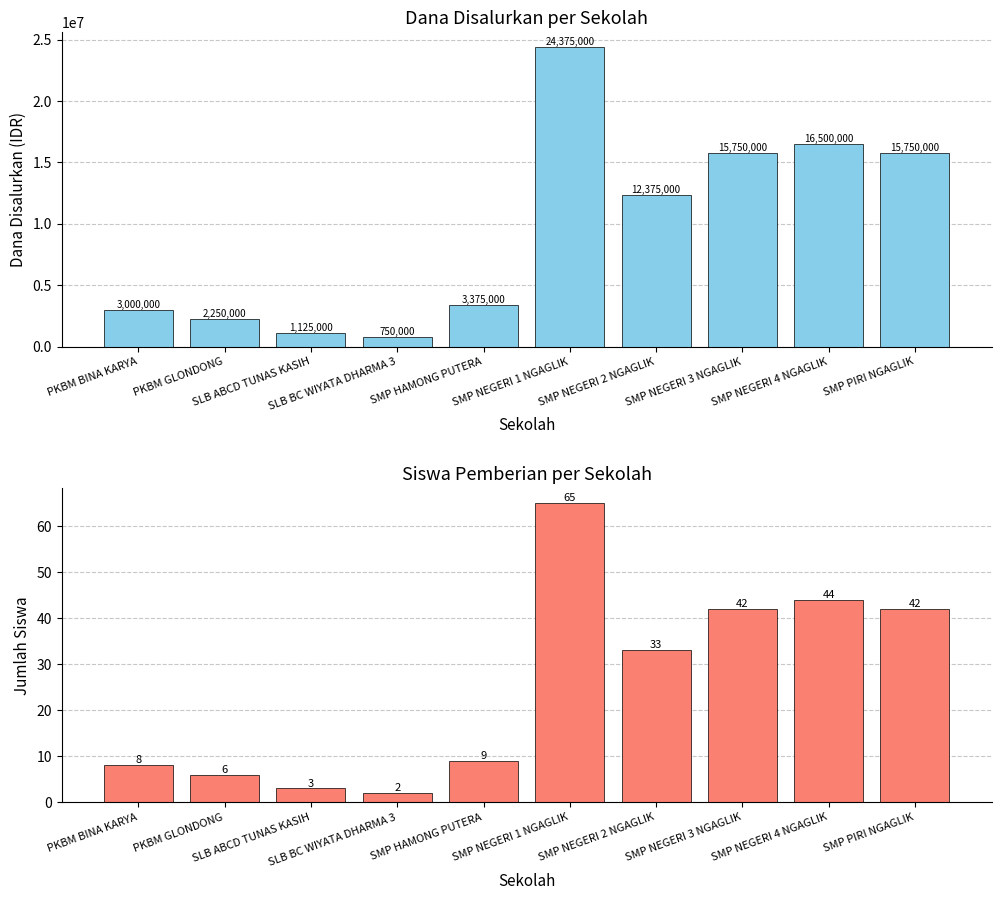

How many categories are shown in the chart?

10